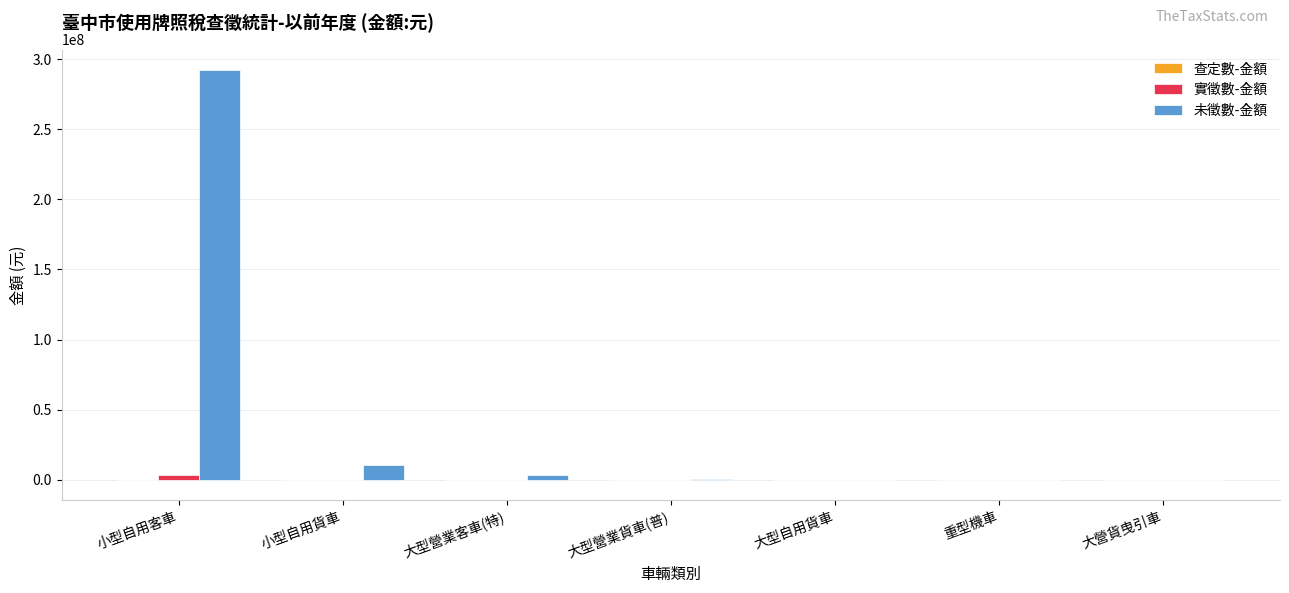

The 未徵數-金額 series shows 0 at 重型機車. True or false?

True